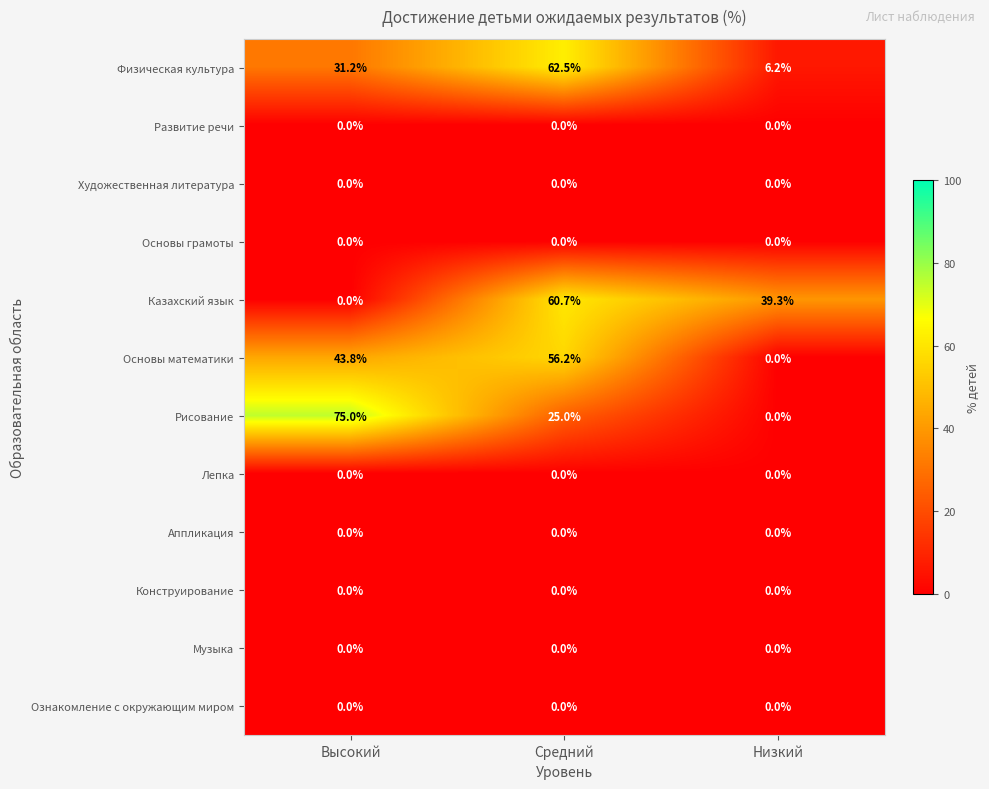

Which category has the lowest value in the Основы математики series?

Низкий